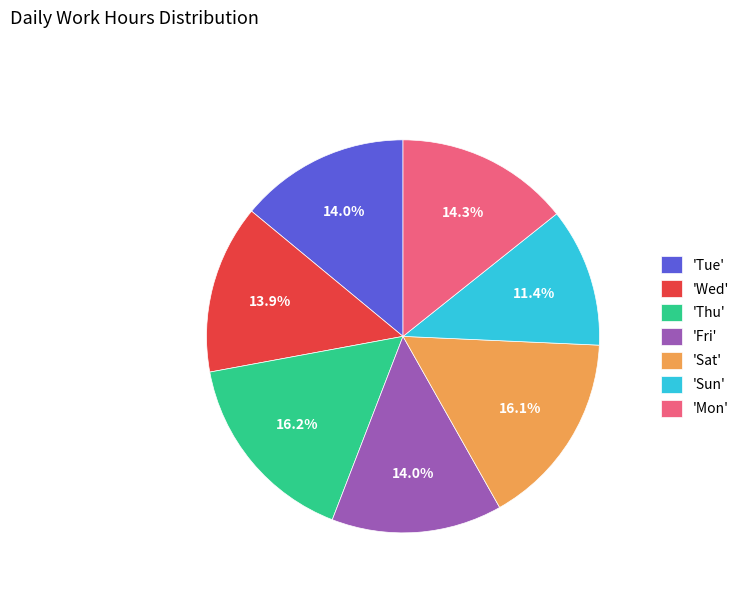

What is the ratio of the value at 'Tue' to the value at 'Mon'?

1.0